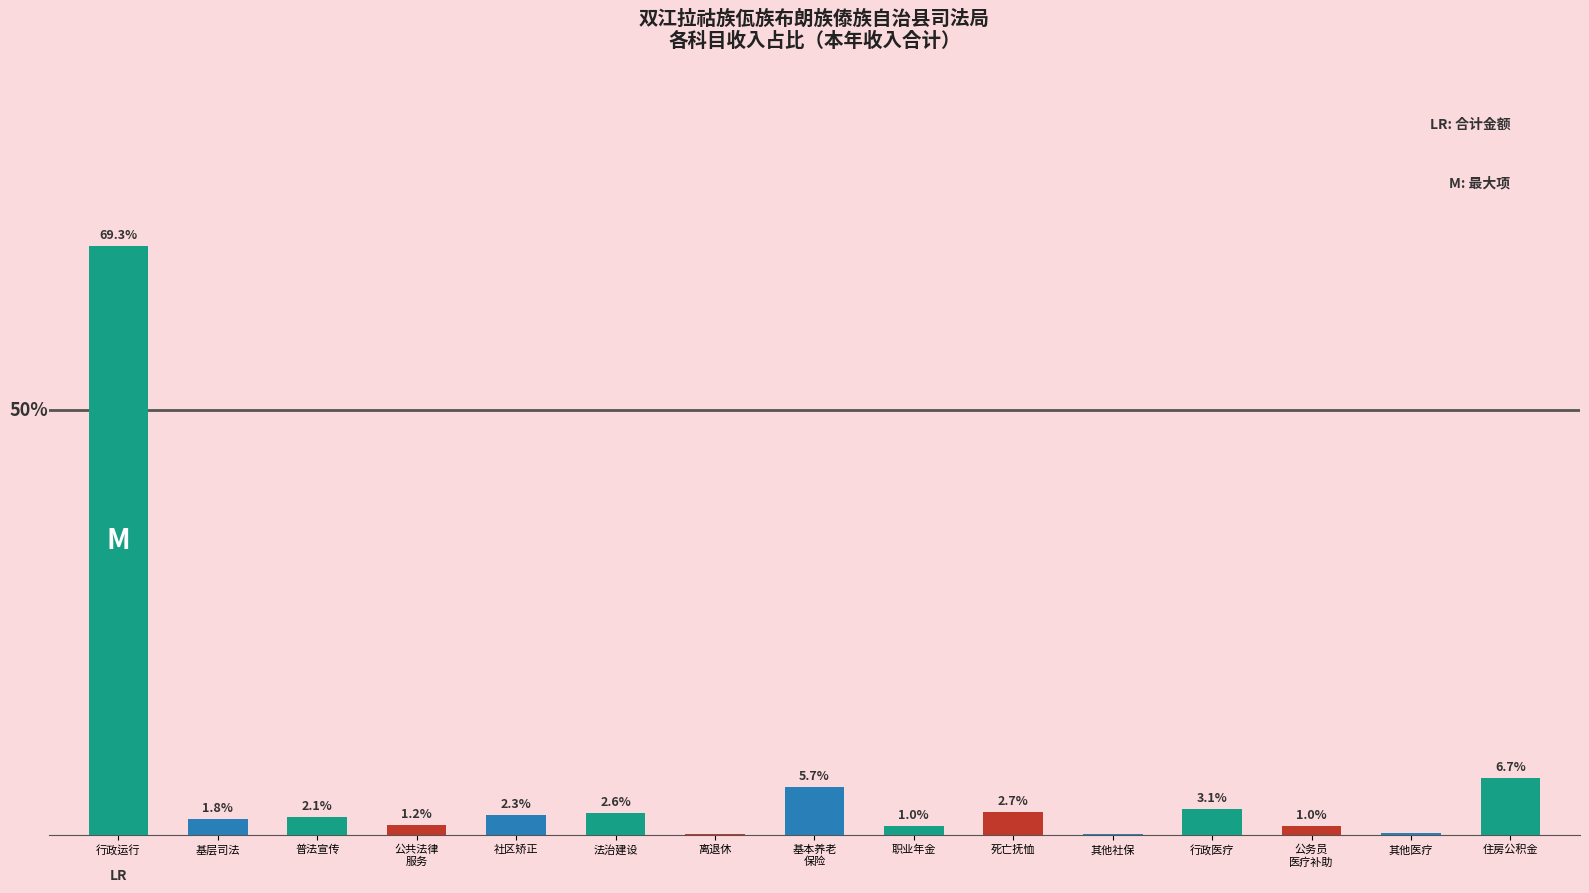

Where is the data nearest to the value 34?

住房公积金